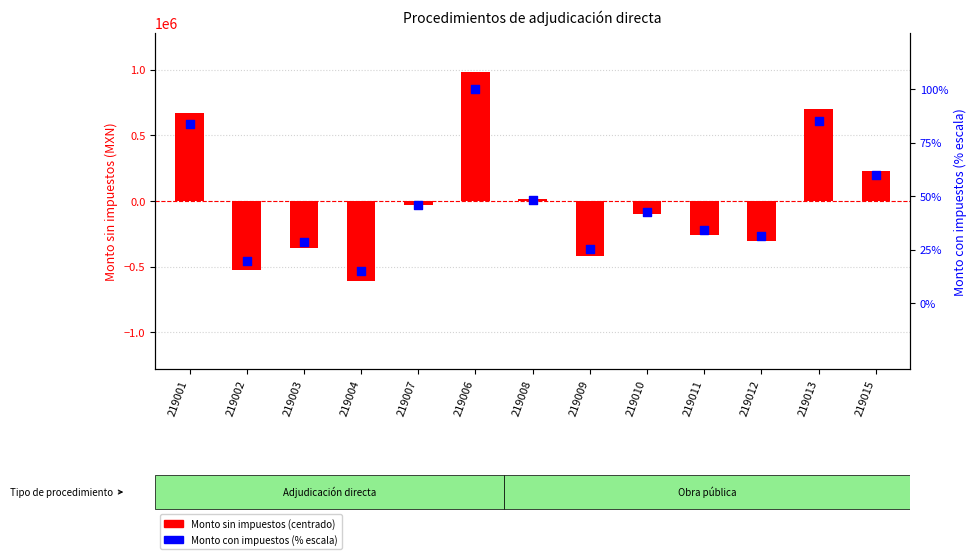

Is the value of Monto con impuestos at 219009 greater than the value of Monto sin impuestos at 219006?

No